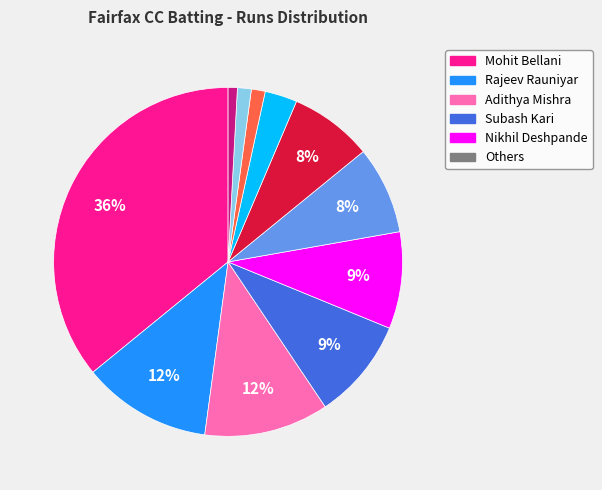

To the nearest percent, what is the difference between the largest and smallest slice percentages?

35%